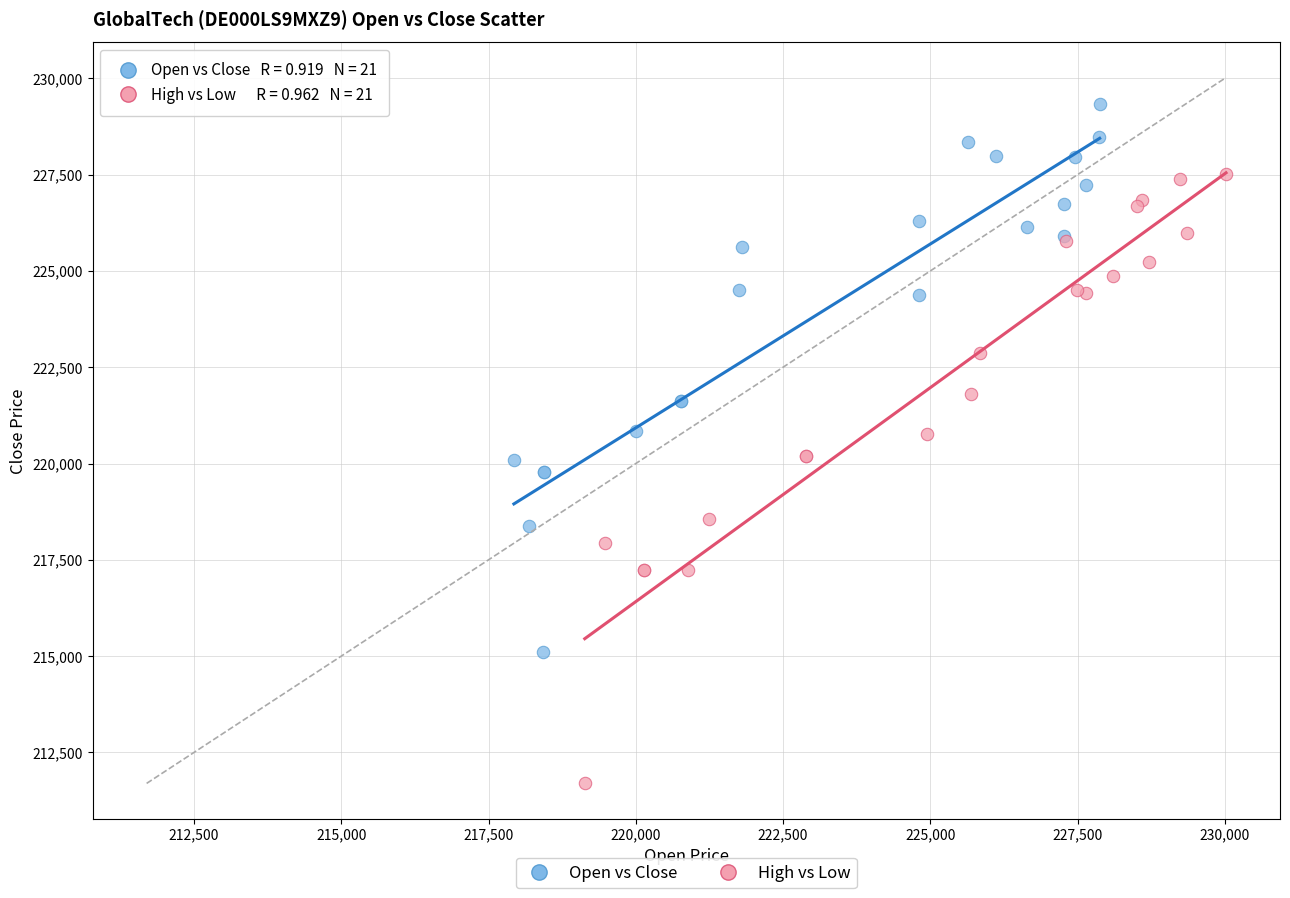

Which series reaches the maximum Y coordinate?

Open vs Close